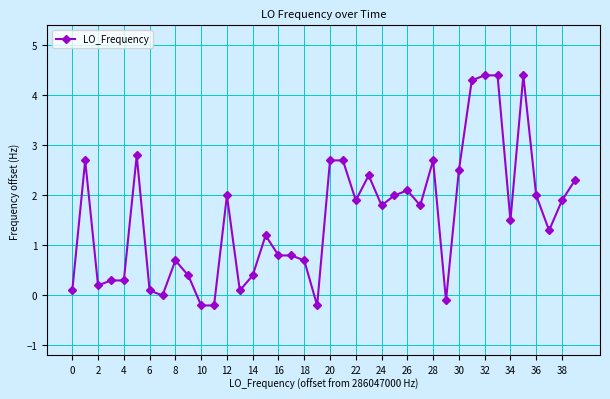

What is the value of the 3rd point from the left?

0.2